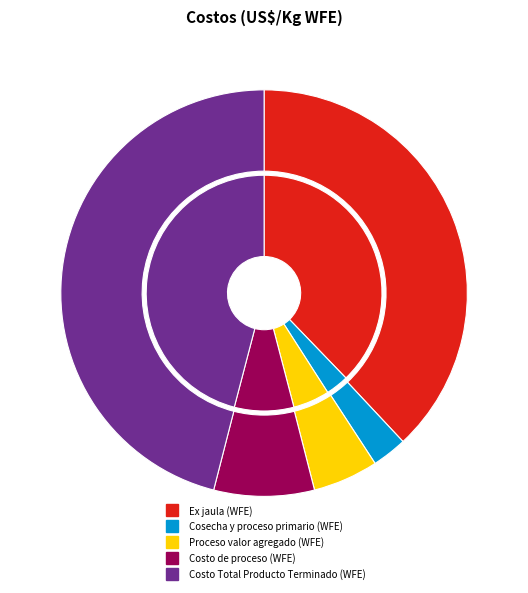

What is the largest slice in the pie chart?

Costo Total Producto Terminado (WFE)